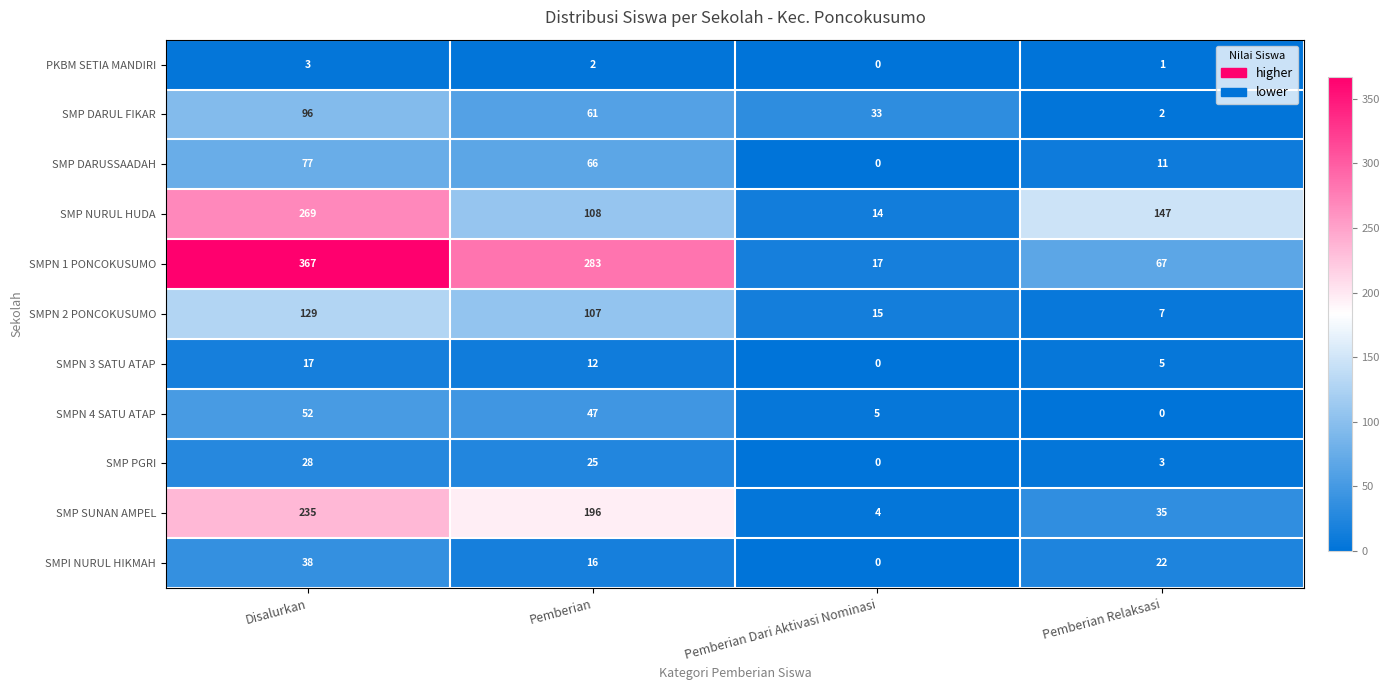

List the series in order of their peak value, lowest first.

PKBM SETIA MANDIRI, SMPN 3 SATU ATAP, SMP PGRI, SMPI NURUL HIKMAH, SMPN 4 SATU ATAP, SMP DARUSSAADAH, SMP DARUL FIKAR, SMPN 2 PONCOKUSUMO, SMP SUNAN AMPEL, SMP NURUL HUDA, SMPN 1 PONCOKUSUMO